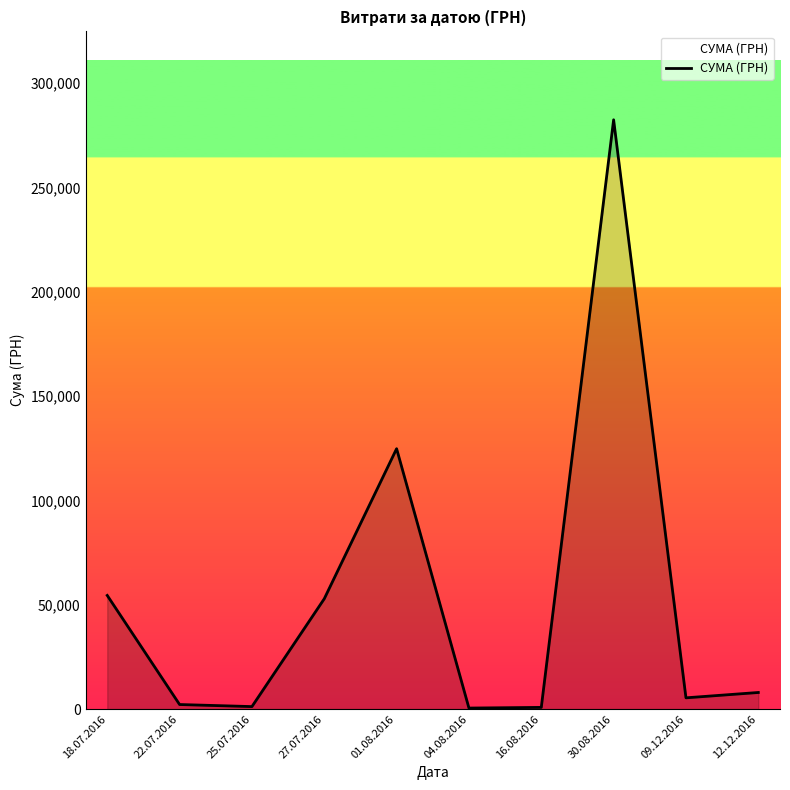

How many values are below 7960?

5